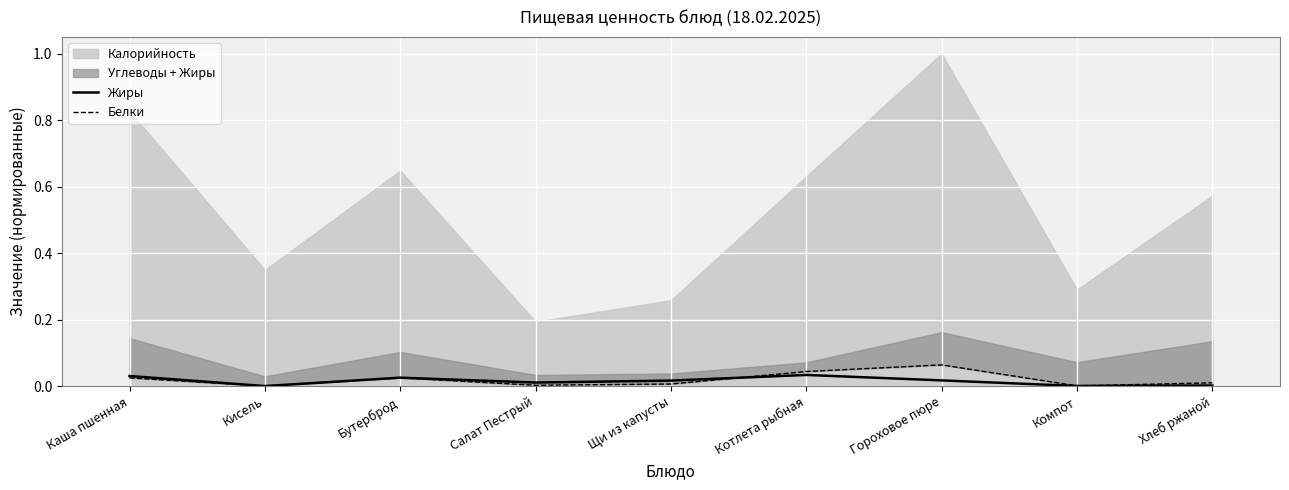

Where do Жиры and Белки first cross each other?

Щи из капусты and Котлета рыбная